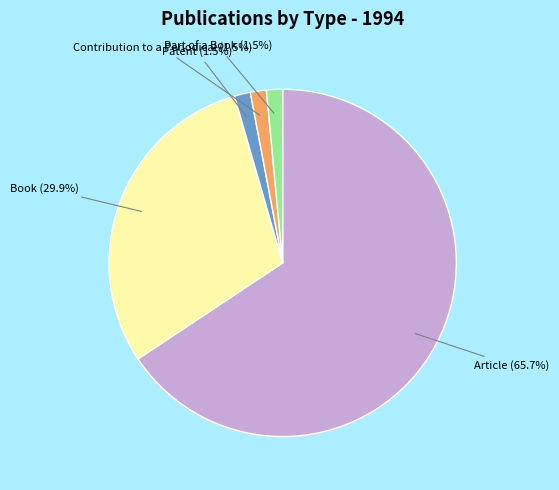

To the nearest percent, what percentage of the pie is Article?

66%